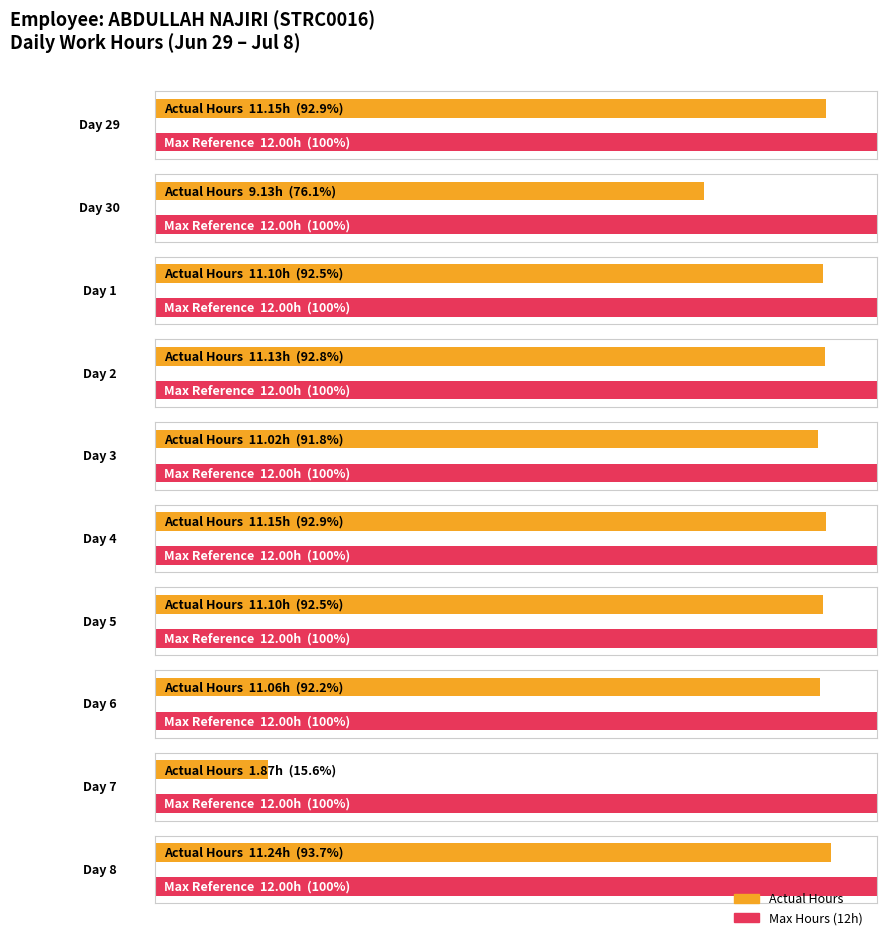

The chart shows a value of 15.8 at 12. True or false?

False